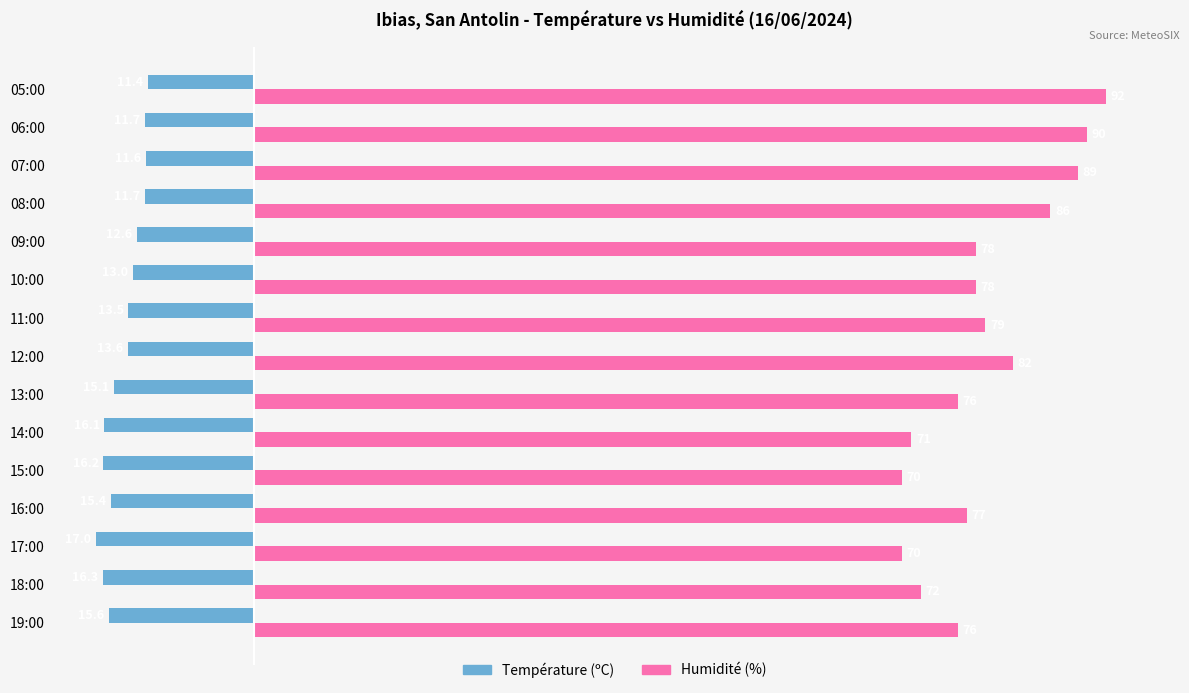

Is the value of Température (ºC) at 14:00 greater than the value of Humidité (%) at 10:00?

No